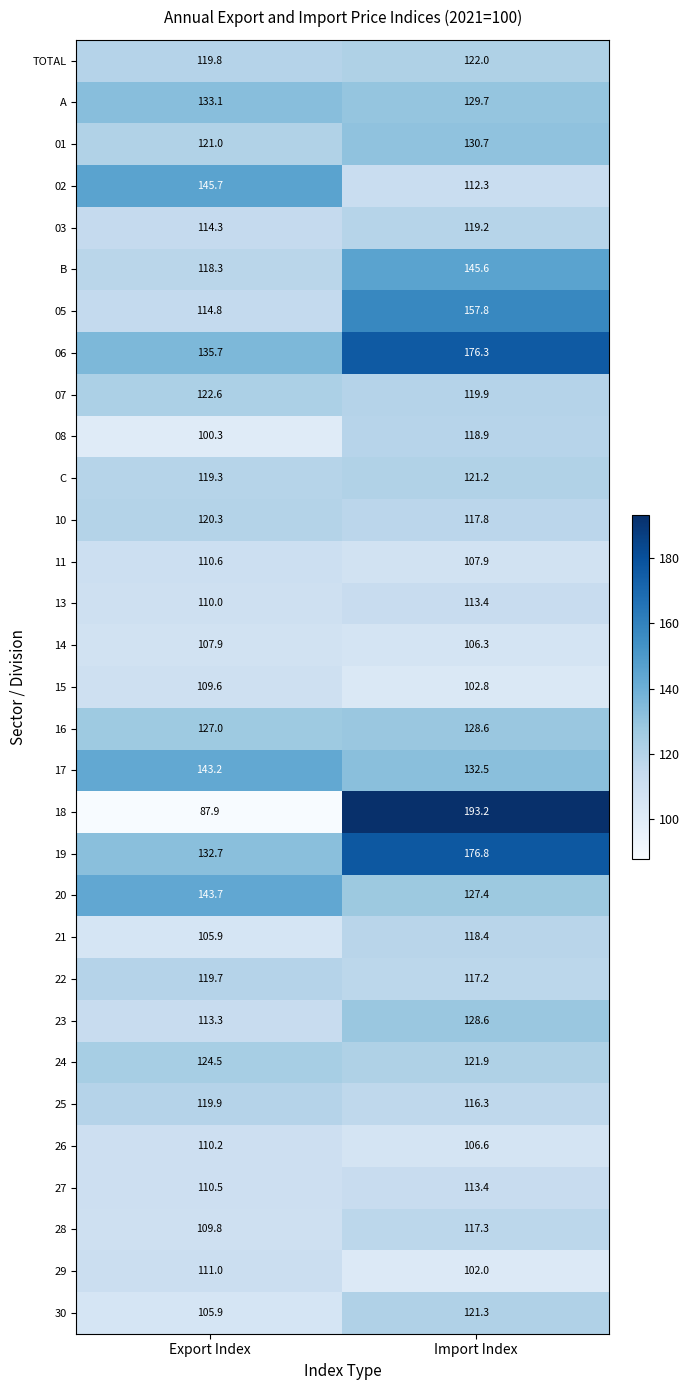

List the labels in order of 19 value, largest first.

Import Index, Export Index